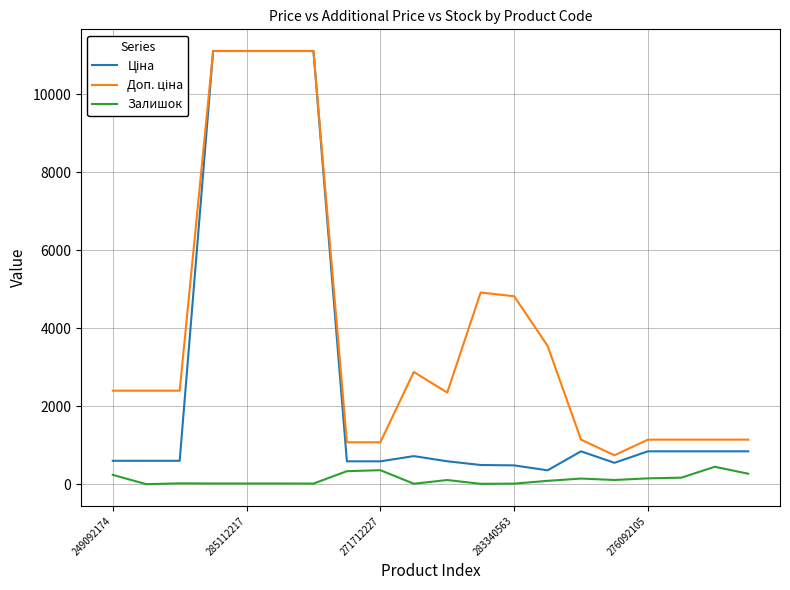

How many distinct data groups are displayed?

3